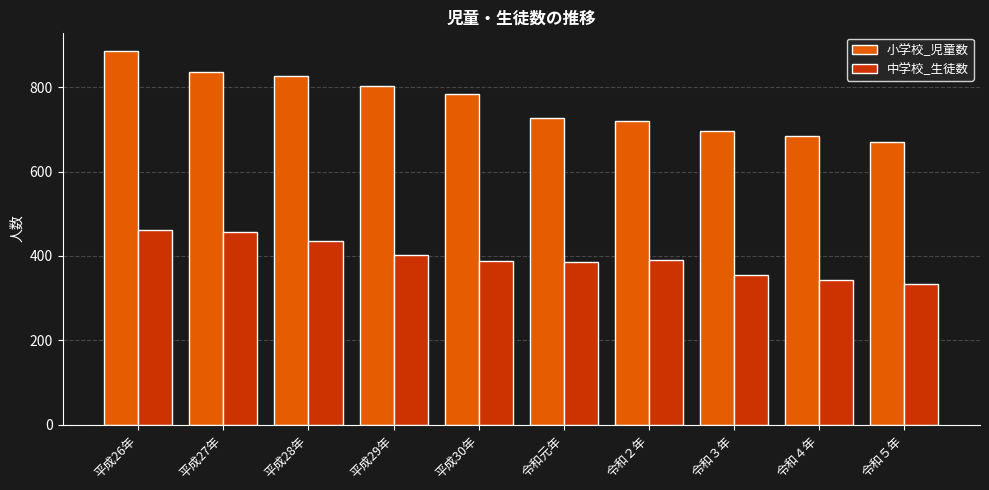

What is the sum of all 中学校_生徒数 values?

3950